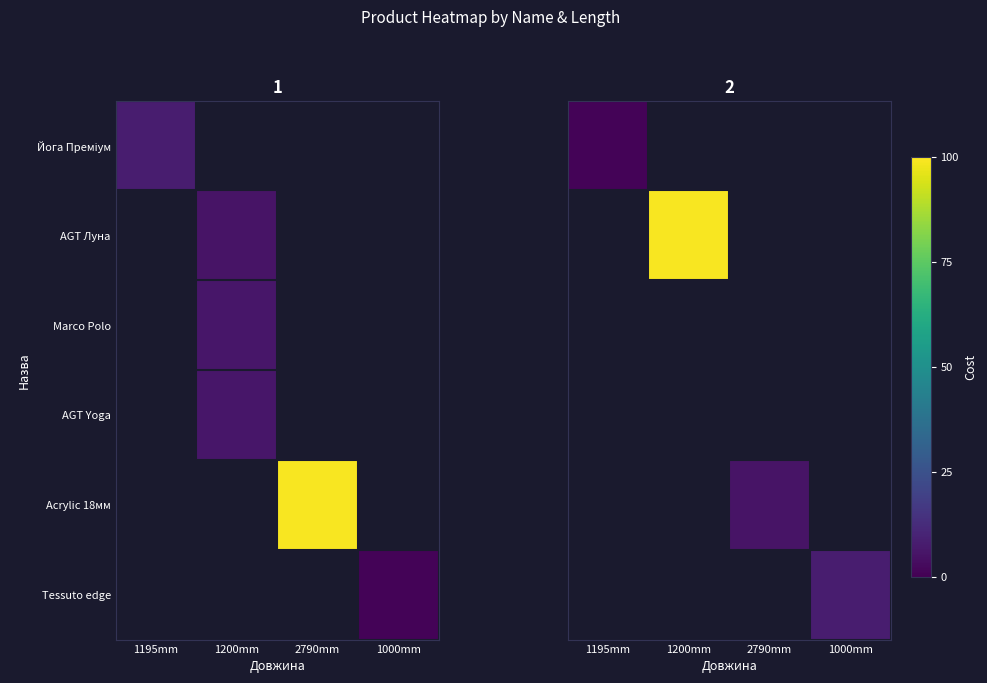

Rank the series at 1000mm from lowest to highest value.

Йога Преміум, AGT Луна, Marco Polo, AGT Yoga, Acrylic 18мм, Tessuto edge